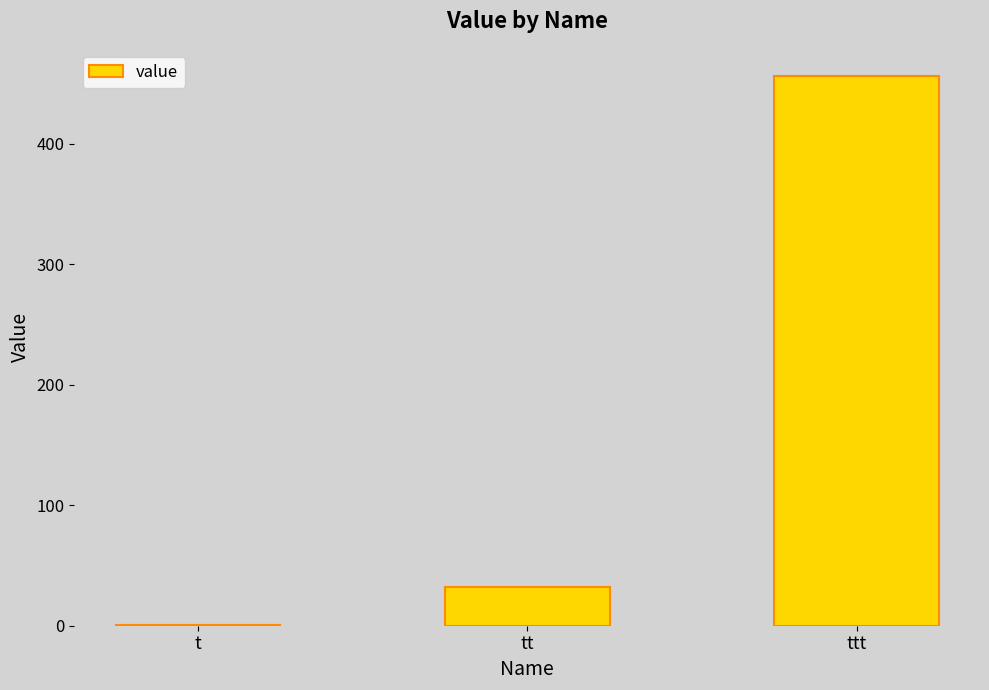

Does the chart contain stacked bars?

No